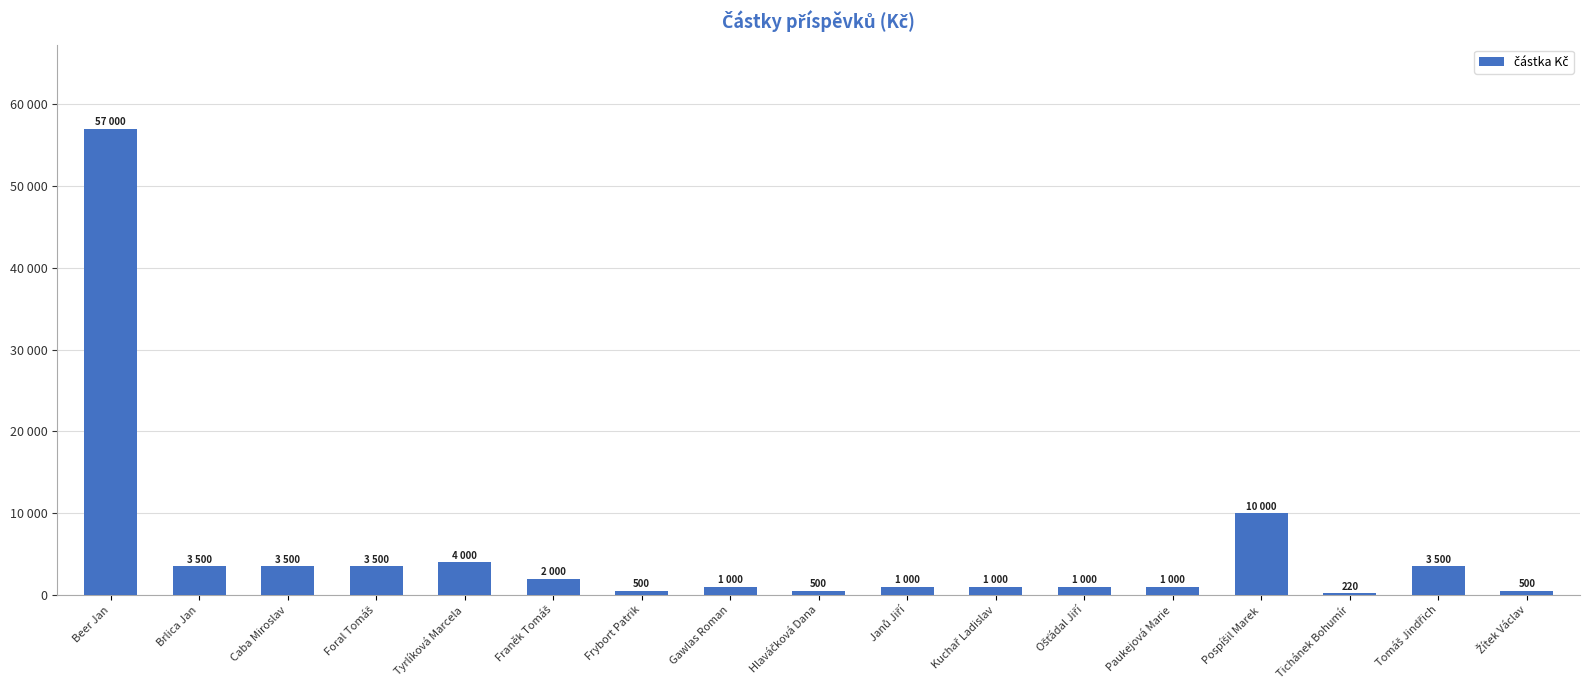

True or false: the data shows 1454 at Kuchař Ladislav.

False